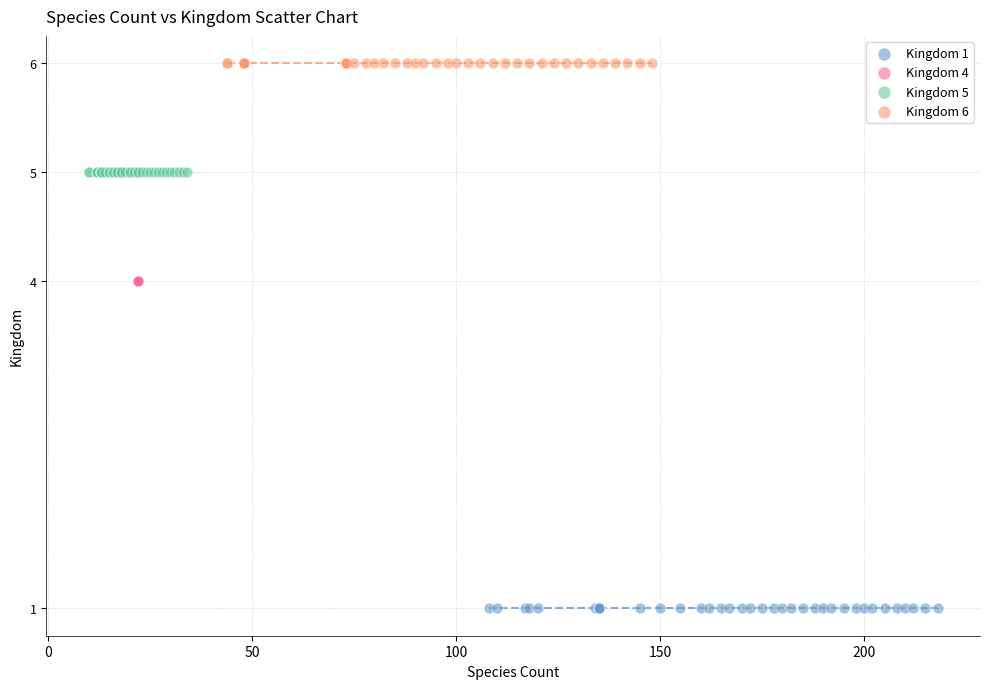

Which series contains the lowest Y value?

Kingdom 1